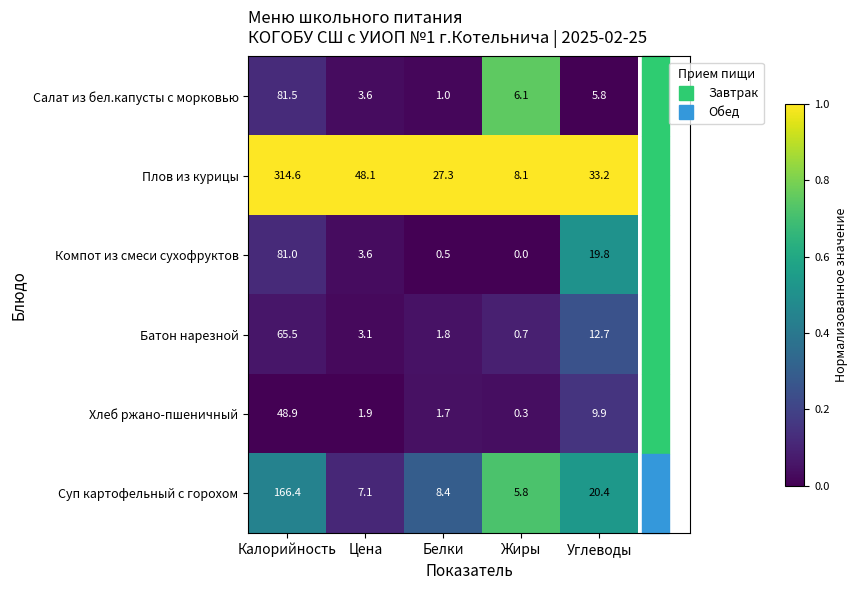

The value of Компот из смеси сухофруктов at Углеводы is 6.5. True or false?

False